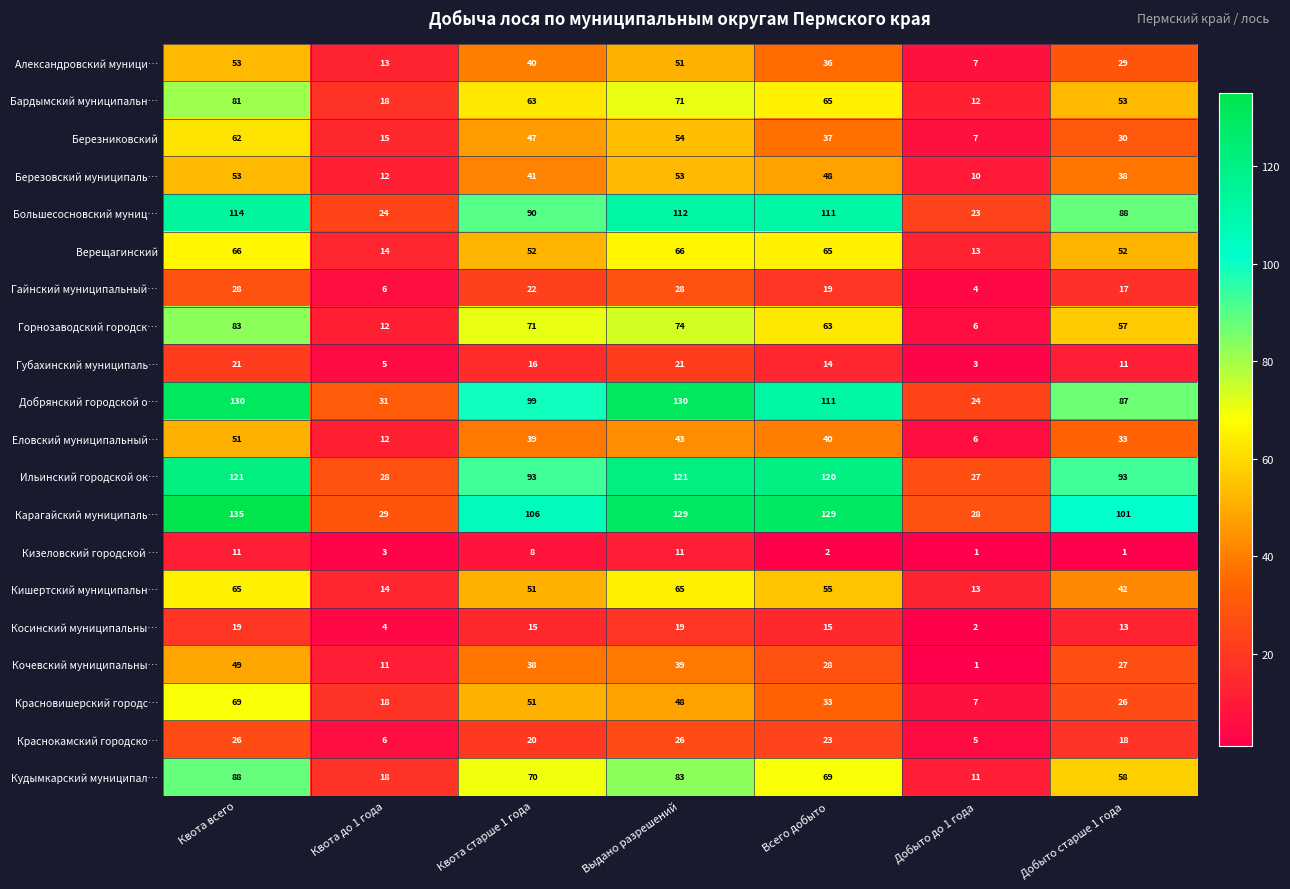

How many distinct data groups are displayed?

20